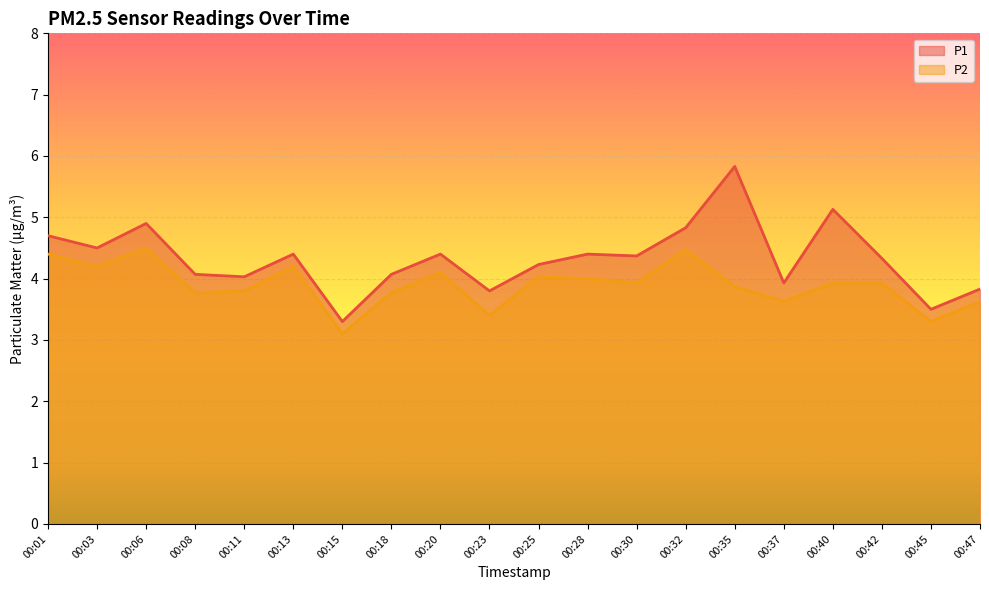

Between 00:08 and 00:13, which series saw the biggest shift?

P2 line